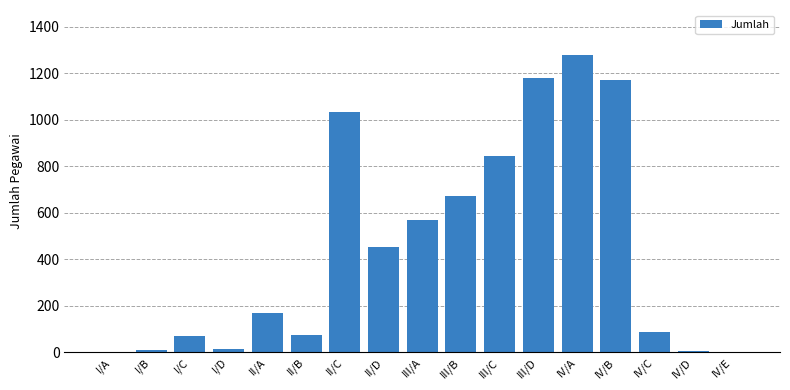

Which category has the highest value across all series?

IV/A